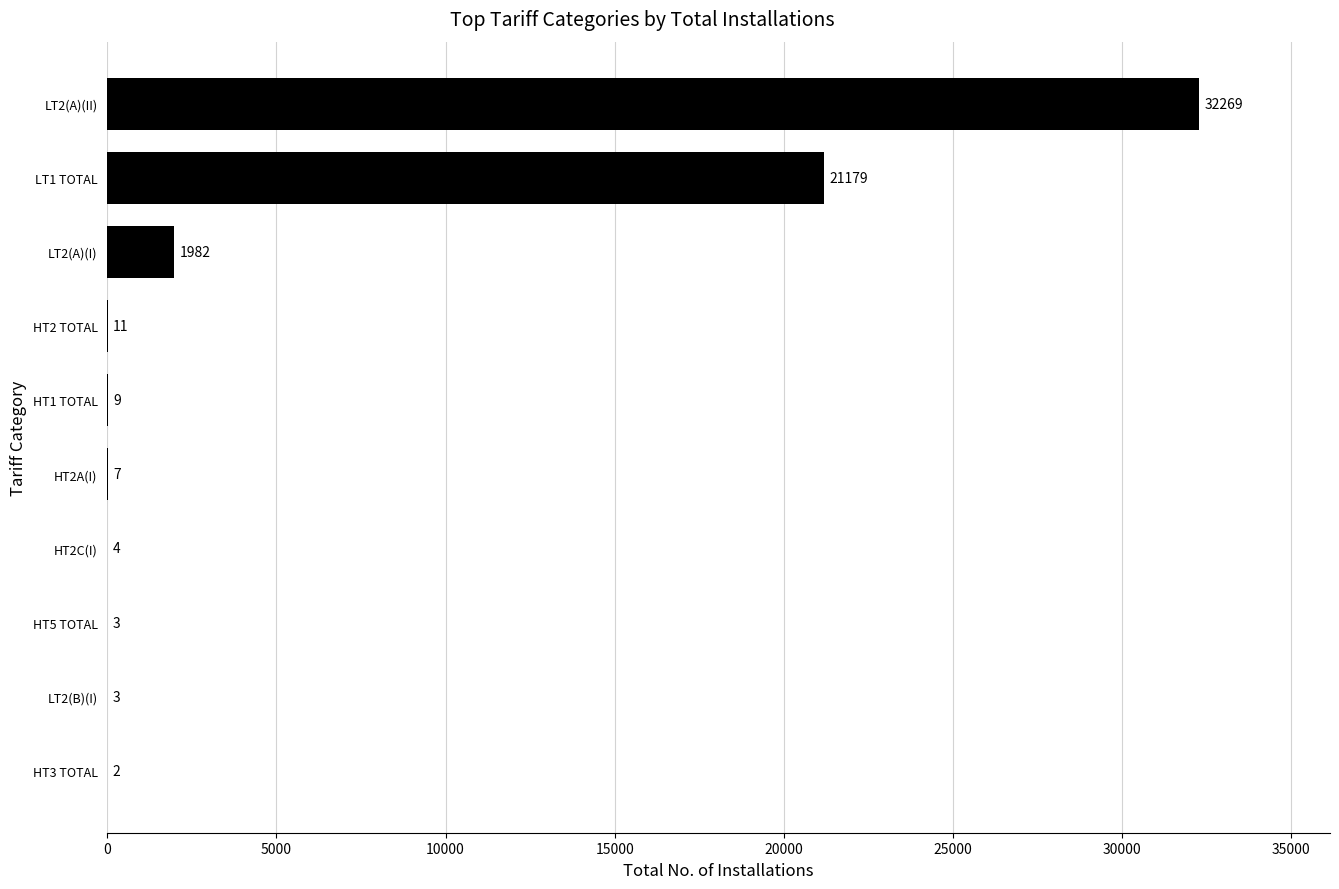

At which category does the chart reach its peak across all series?

LT2(A)(II)